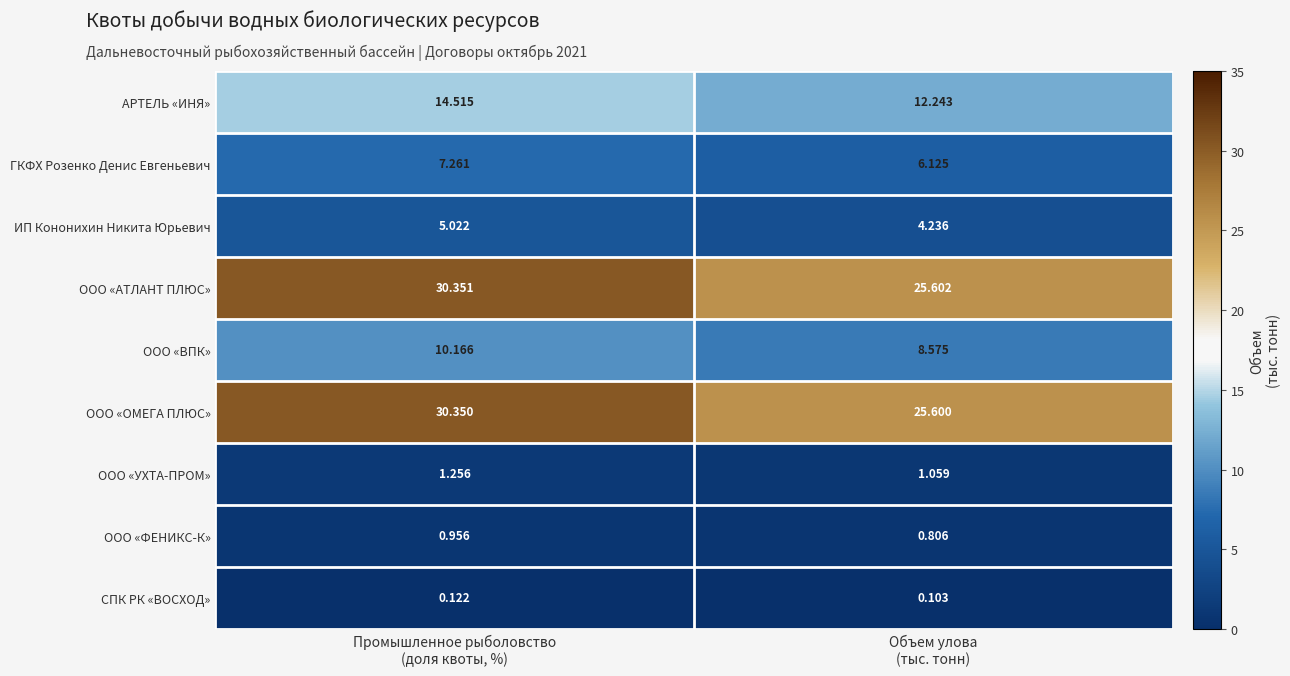

Which series has the largest range (max minus min)?

ООО «ОМЕГА ПЛЮС»